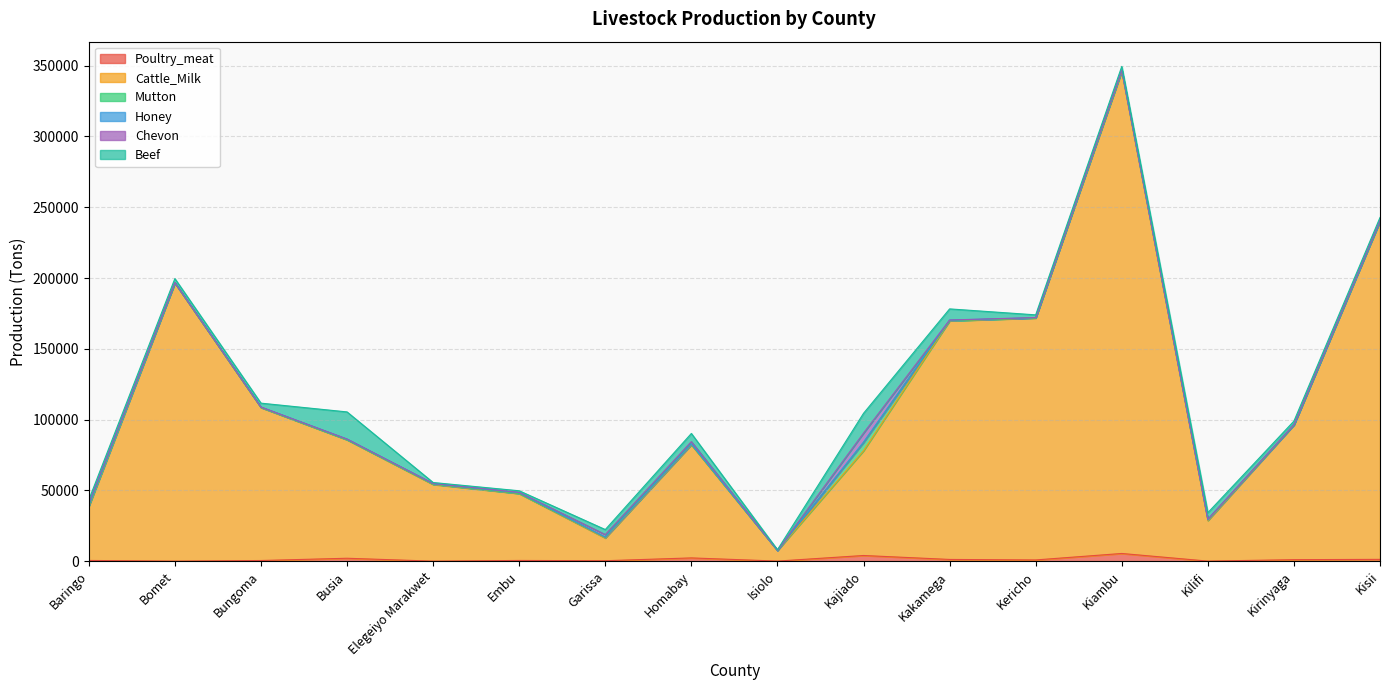

Reading right to left, list all the values displayed in this chart.

Poultry_meat: Kisii=1289.4	Kirinyaga=1074.2	Kilifi=58.7	Kiambu=5447.8	Kericho=879.8	Kakamega=1235.5	Kajiado=4017.9	Isiolo=75.1	Homabay=2314.6	Garissa=327.8	Embu=521.6	Elegeiyo Marakwet=32.6	Busia=2070.4	Bungoma=477.4	Bomet=39.8	Baringo=527.4
Cattle_Milk: Kisii=238794.8	Kirinyaga=95202.3	Kilifi=28617.1	Kiambu=340414.5	Kericho=170858.2	Kakamega=168525.9	Kajiado=73970.9	Isiolo=7495.7	Homabay=79926.3	Garissa=16055.1	Embu=47270.2	Elegeiyo Marakwet=54176.5	Busia=83693.6	Bungoma=108010.5	Bomet=196394.6	Baringo=38159.2
Mutton: Kisii=62.2	Kirinyaga=9.7	Kilifi=627.3	Kiambu=661.8	Kericho=133.4	Kakamega=108.0	Kajiado=5752.7	Isiolo=58.3	Homabay=286.3	Garissa=502.0	Embu=74.1	Elegeiyo Marakwet=261.3	Busia=60.0	Bungoma=147.4	Bomet=108.3	Baringo=325.4
Honey: Kisii=111.1	Kirinyaga=58.6	Kilifi=21.7	Kiambu=125.4	Kericho=67.3	Kakamega=405.2	Kajiado=367.2	Isiolo=4.4	Homabay=191.4	Garissa=14.2	Embu=486.5	Elegeiyo Marakwet=205.9	Busia=323.0	Bungoma=174.2	Bomet=104.6	Baringo=717.6
Chevon: Kisii=534.3	Kirinyaga=86.3	Kilifi=412.4	Kiambu=219.2	Kericho=142.1	Kakamega=70.3	Kajiado=6333.3	Isiolo=86.4	Homabay=1736.1	Garissa=1901.1	Embu=247.2	Elegeiyo Marakwet=245.7	Busia=125.2	Bungoma=69.0	Bomet=168.3	Baringo=1389.0
Beef: Kisii=1942.5	Kirinyaga=2521.6	Kilifi=4523.9	Kiambu=2573.0	Kericho=1886.9	Kakamega=7835.5	Kajiado=13990.0	Isiolo=366.6	Homabay=5762.1	Garissa=3538.9	Embu=1124.4	Elegeiyo Marakwet=646.1	Busia=19151.4	Bungoma=2736.8	Bomet=2768.0	Baringo=2231.4